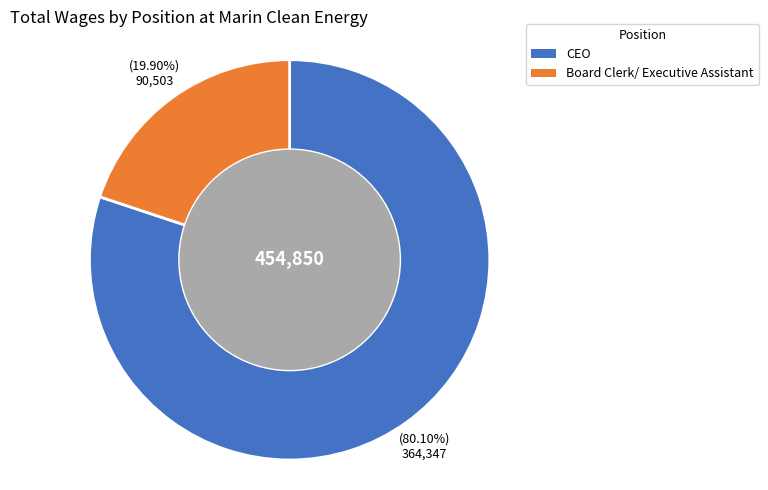

What percentage is the Board Clerk/ Executive Assistant slice, to the nearest percent?

20%